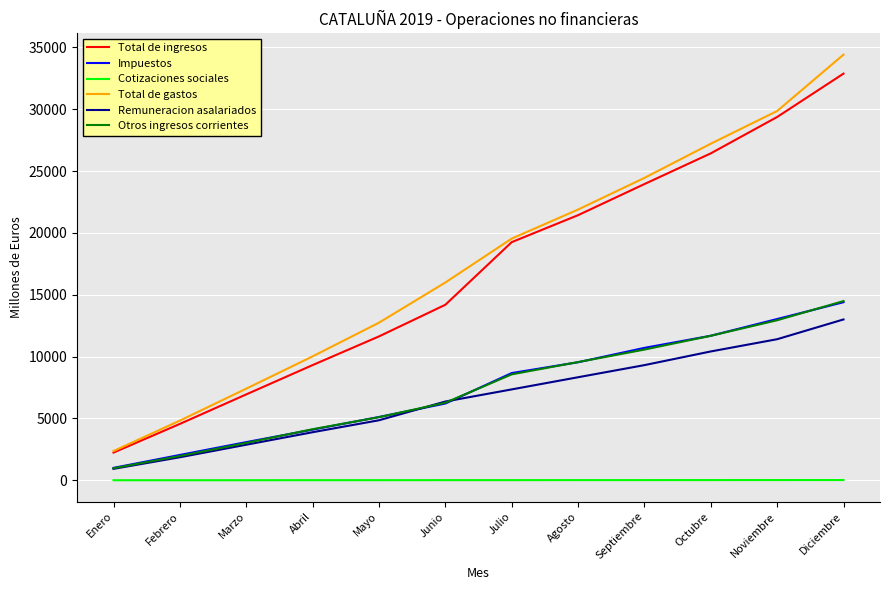

What is the lowest value of the Otros ingresos corrientes series?

970